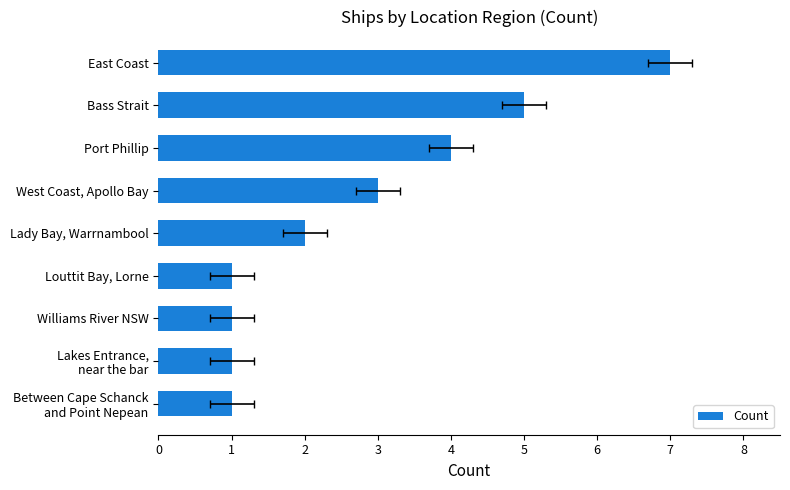

What is the difference between the maximum and second lowest values?

6